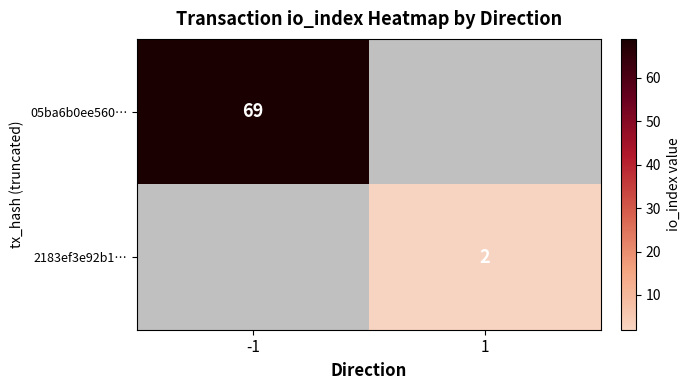

Is the value of 05ba6b0ee560… at -1 greater than the value of 2183ef3e92b1… at 1?

Yes